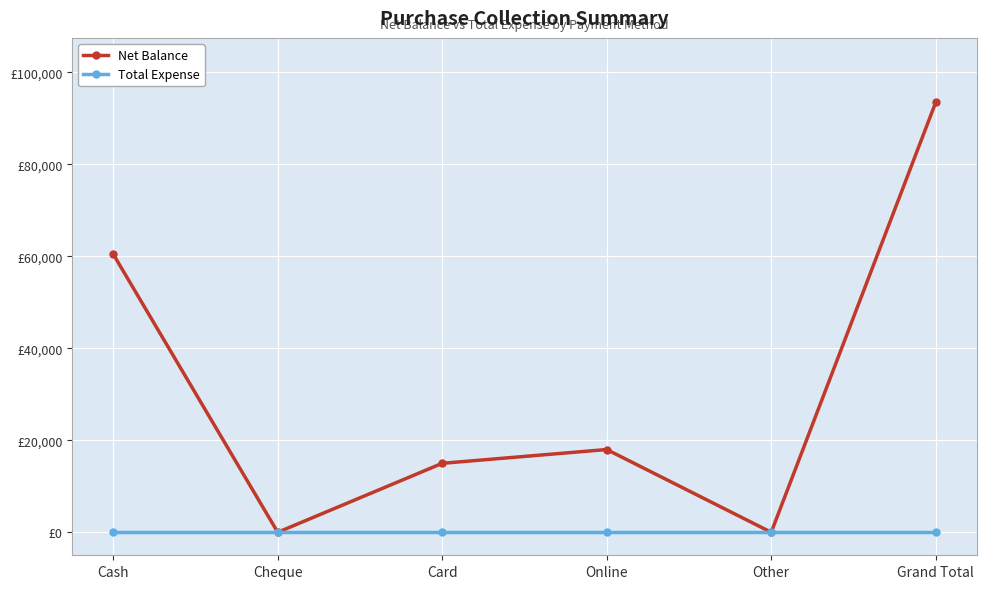

What are all the series names shown in the legend?

Net Balance, Total Expense